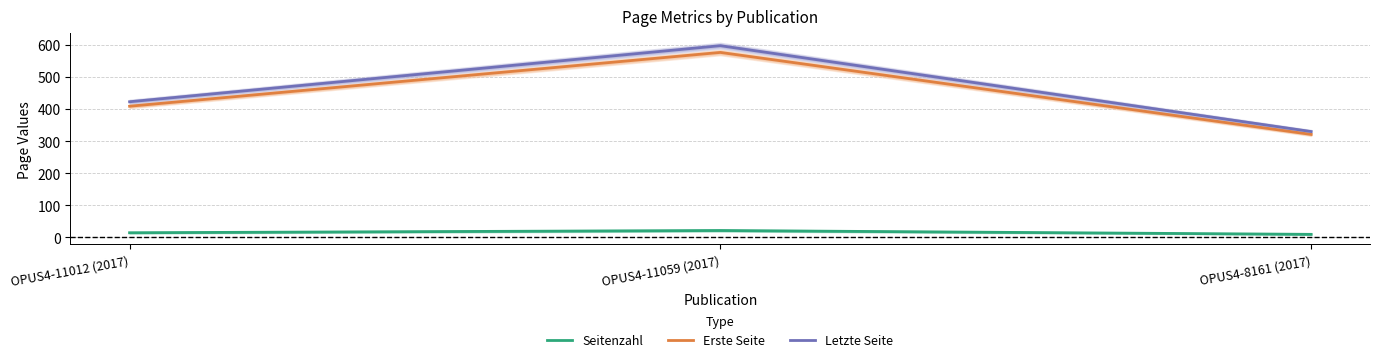

Is this an area chart (filled region under the line)?

No